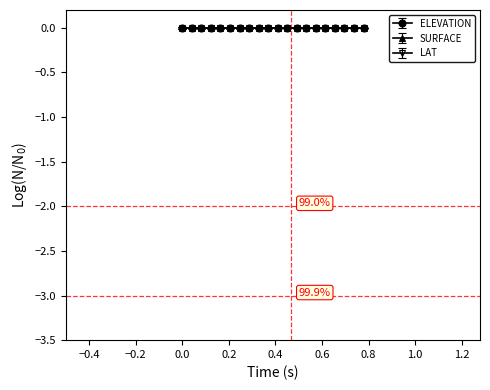

List the series in order of their overall mean, lowest first.

SURFACE, LAT, ELEVATION